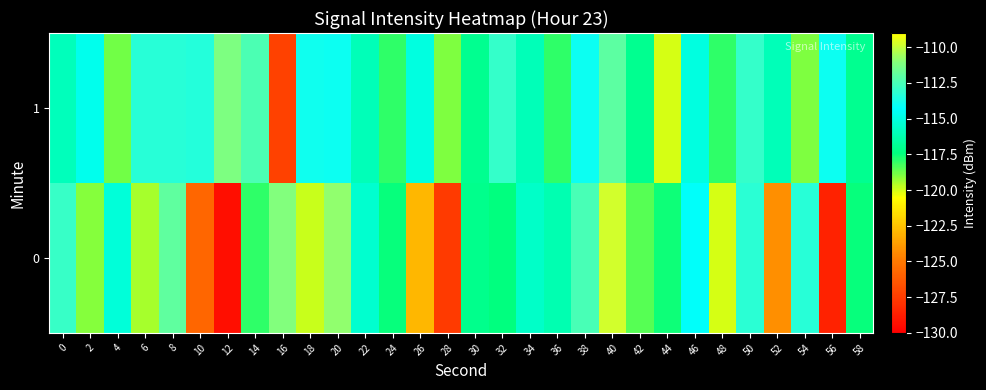

List the series in order of their peak value, lowest first.

1, 0